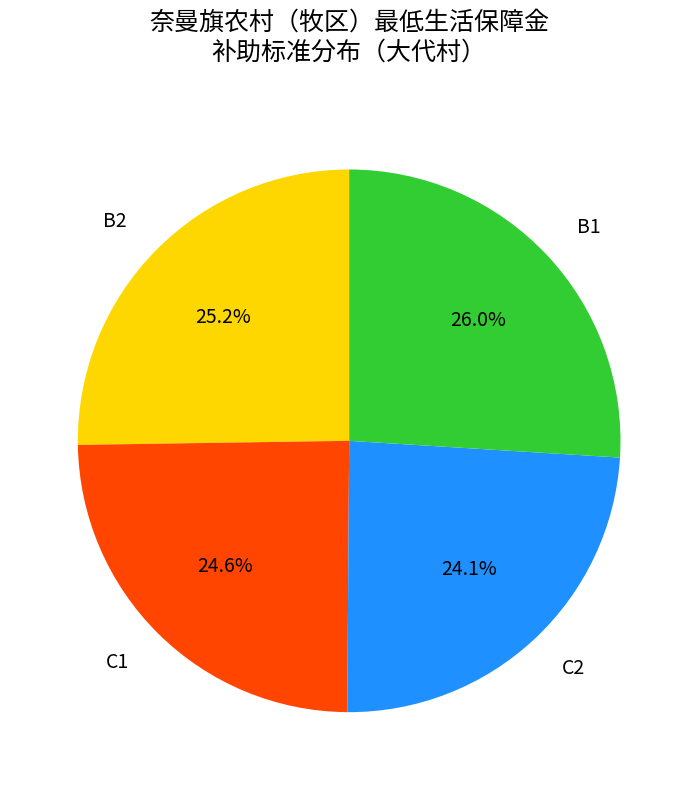

How much of the chart is everything except C1?

75.4%